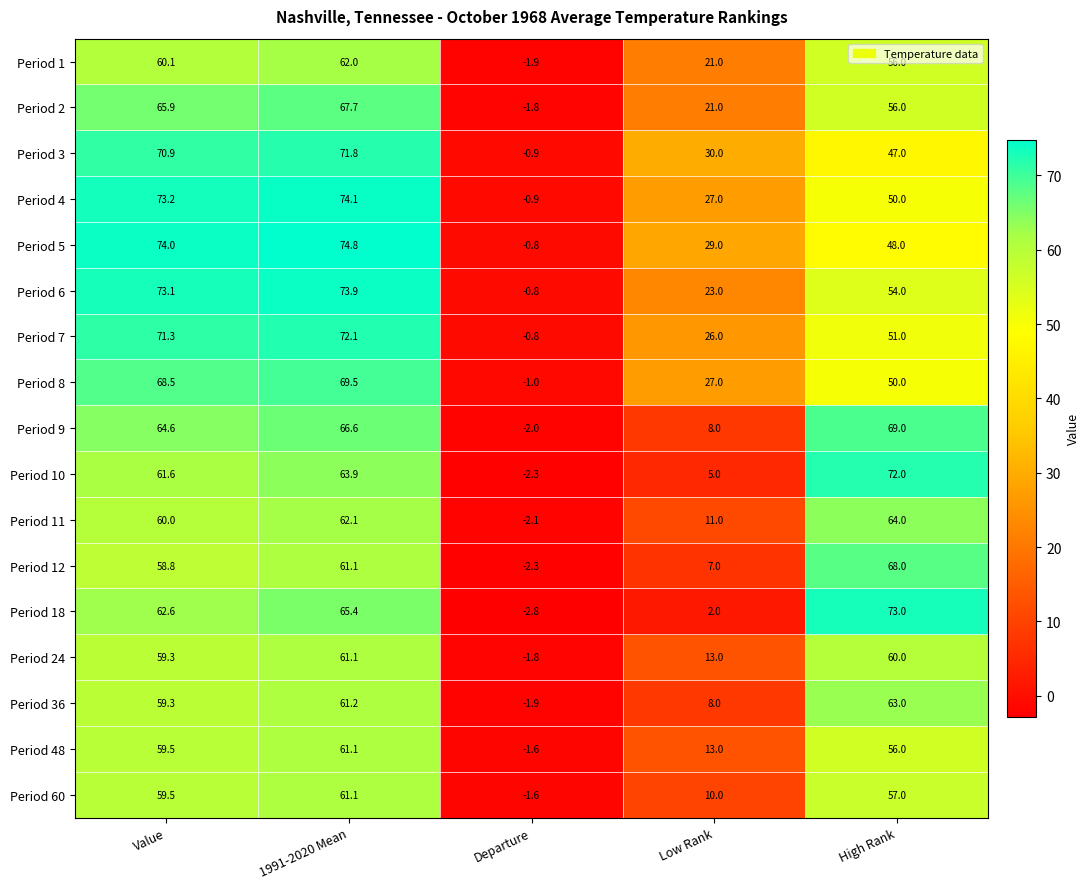

What is the approximate value of Period 60 at Value?

59.5